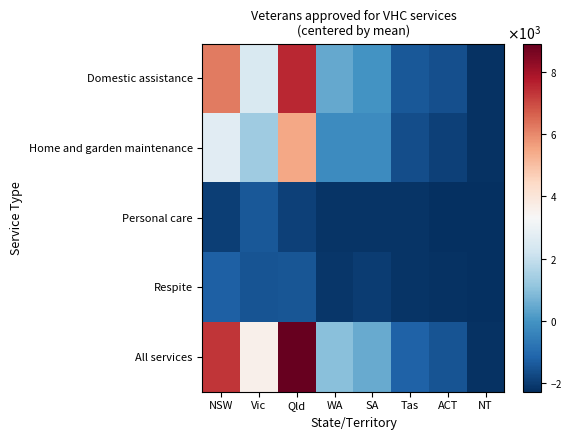

Which series has the largest range (max minus min)?

All services